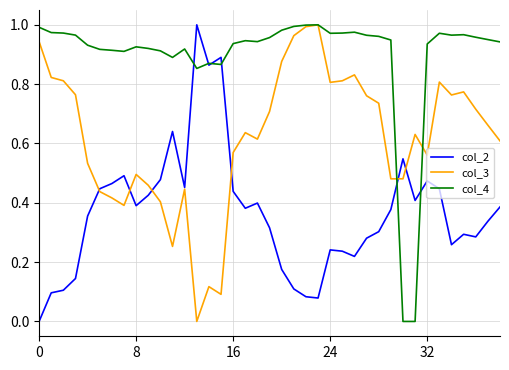

List the series in order of their overall mean, lowest first.

col_2, col_3, col_4